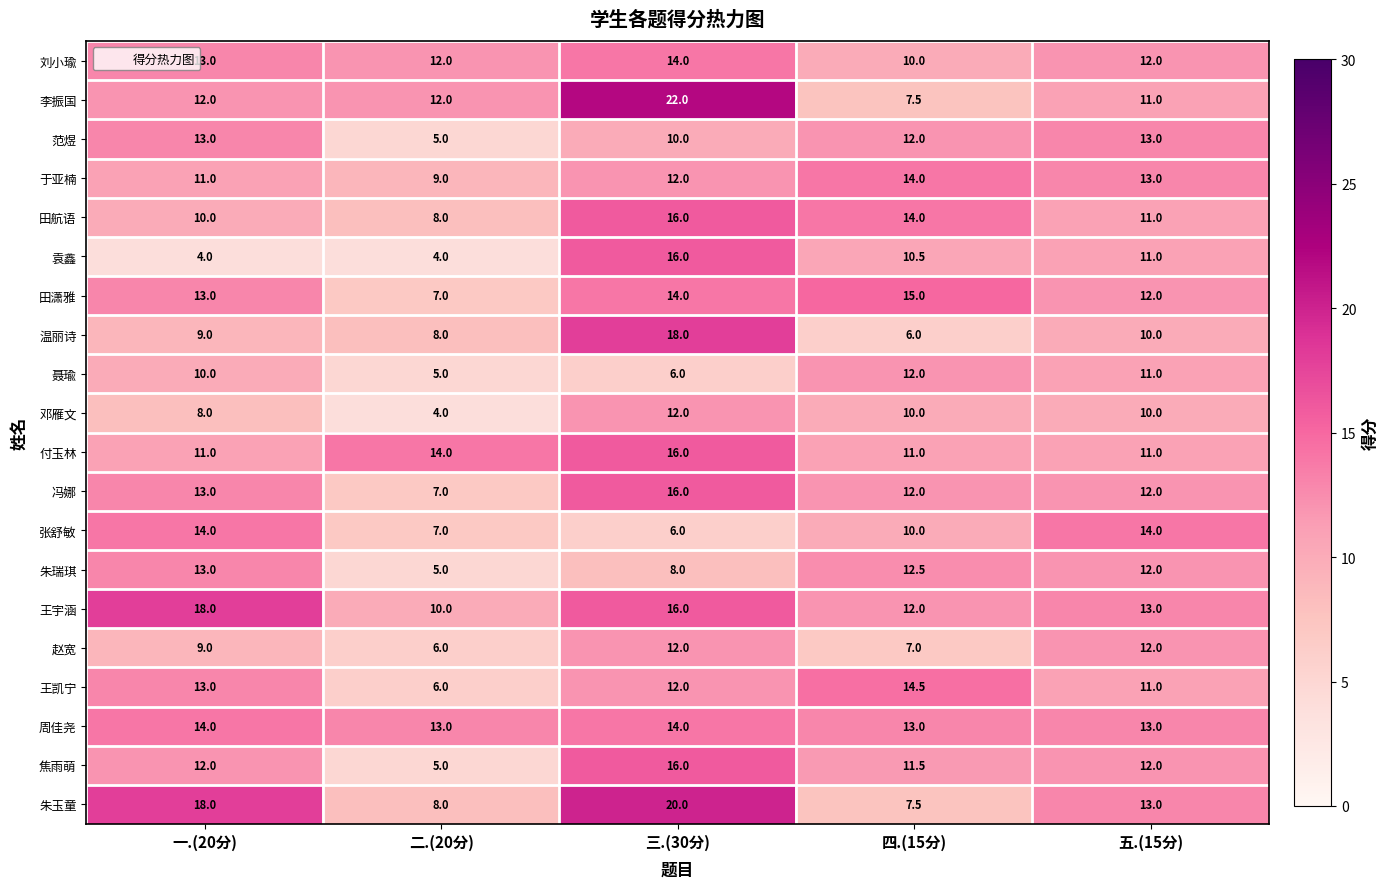

What is the difference between the highest and lowest values at 五.(15分)?

4.0